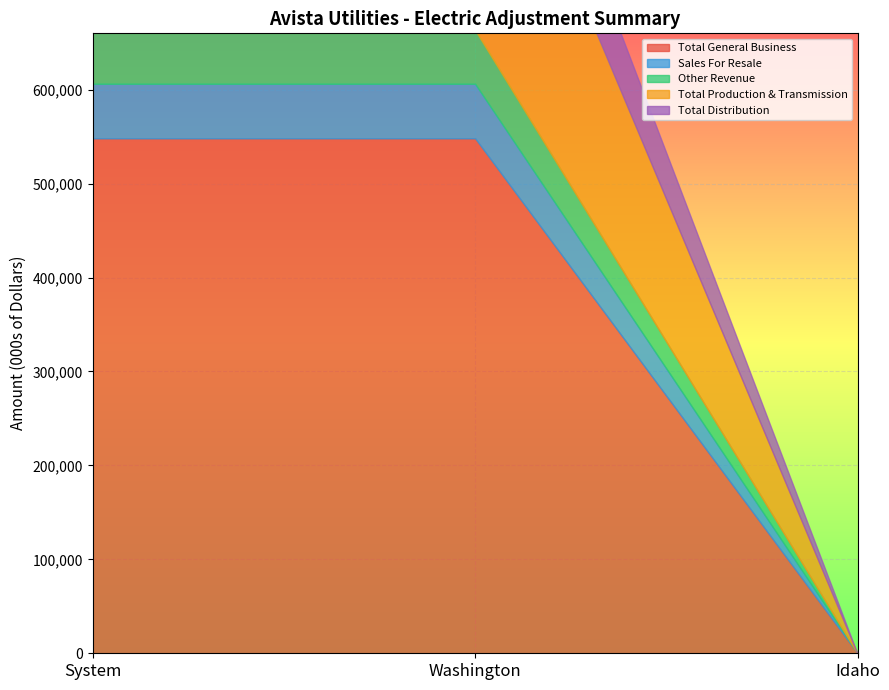

Reading left to right, what are all the values shown in this chart?

Total General Business: System=548287	Washington=548287	Idaho=0
Sales For Resale: System=58017	Washington=58017	Idaho=0
Other Revenue: System=57523	Washington=57523	Idaho=0
Total Production & Transmission: System=304317	Washington=304317	Idaho=0
Total Distribution: System=98868	Washington=98868	Idaho=0